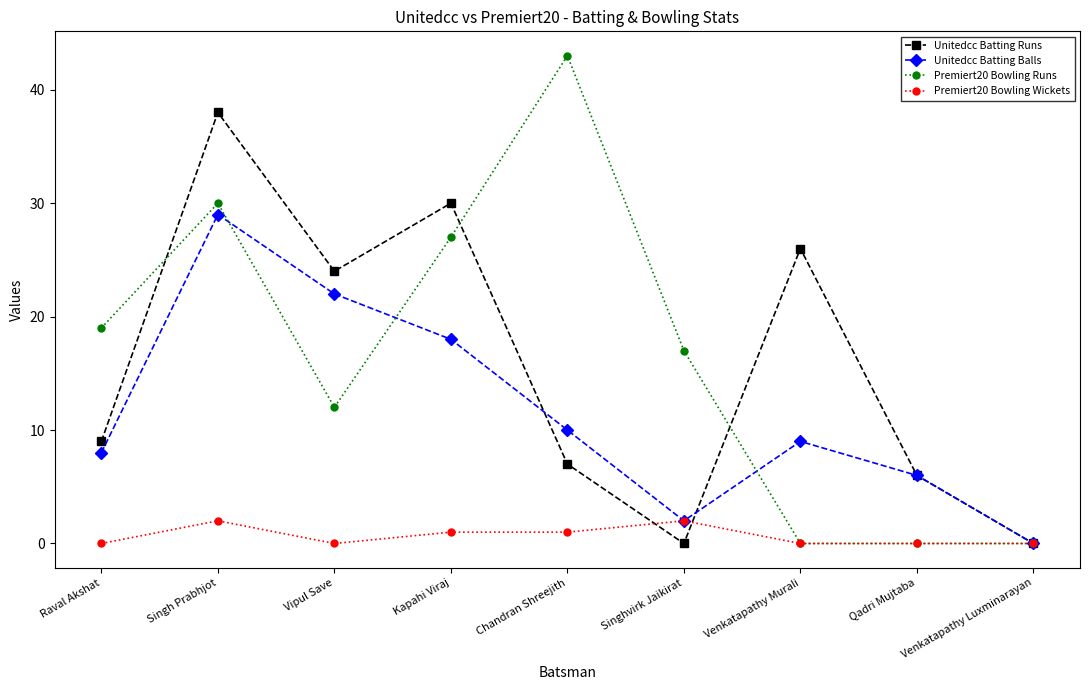

What is the label of the 3rd point from the right?

Venkatapathy Murali